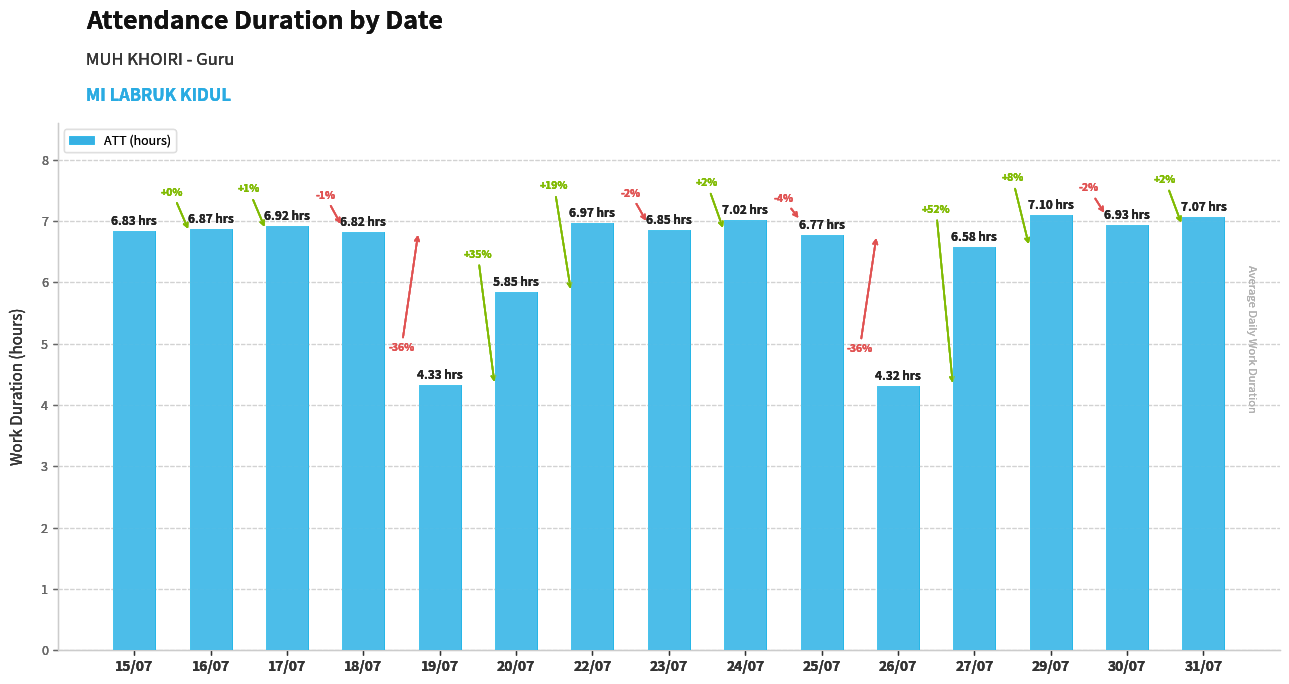

At which category does the chart reach its minimum across all series?

26/07